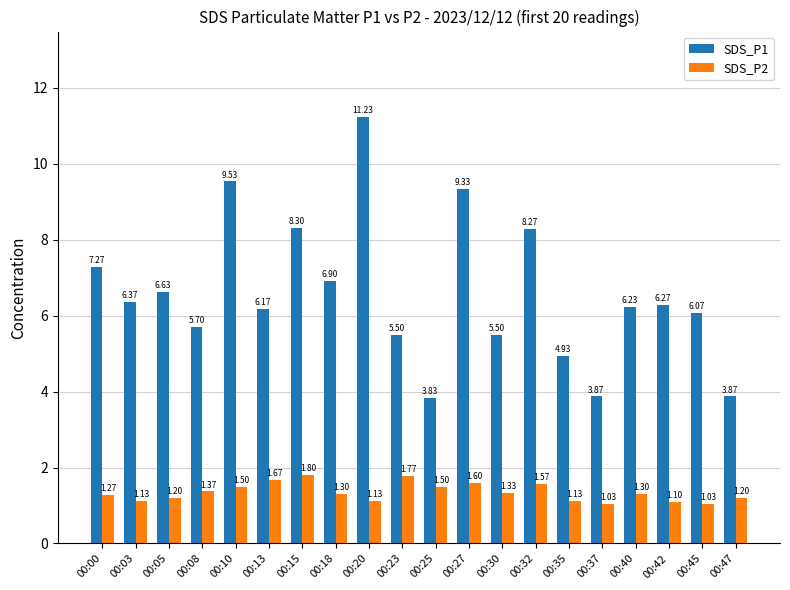

What is the difference between the maximum and minimum values in the SDS_P1 series?

7.4